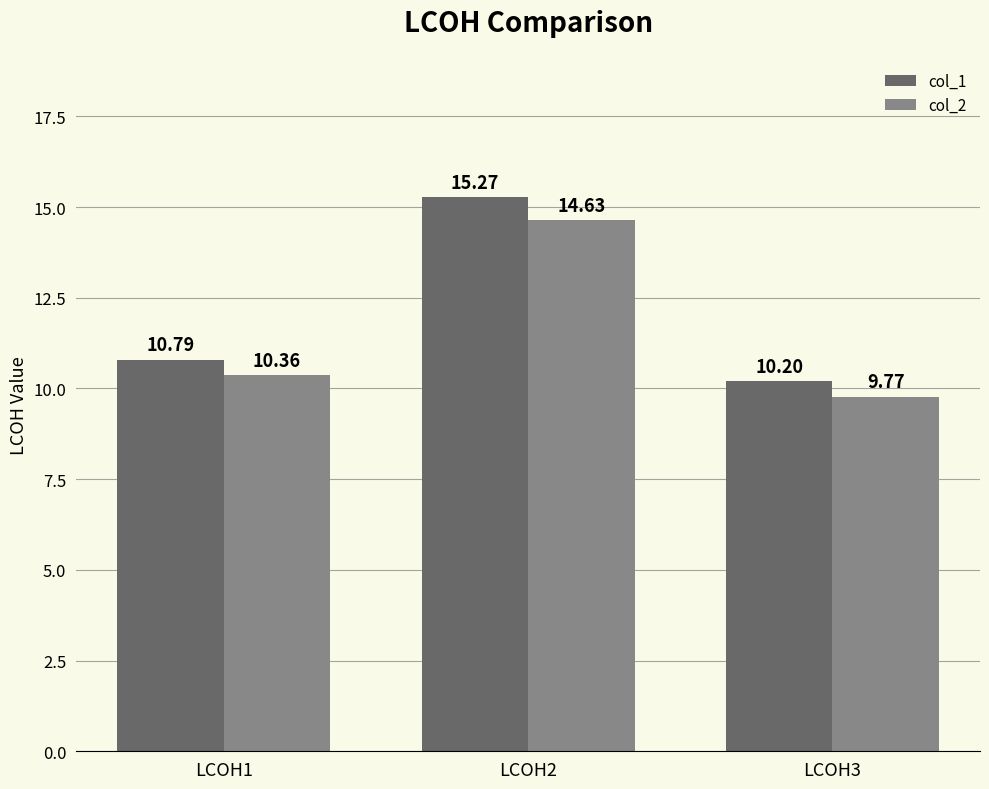

Which series has the widest spread of values?

col_1